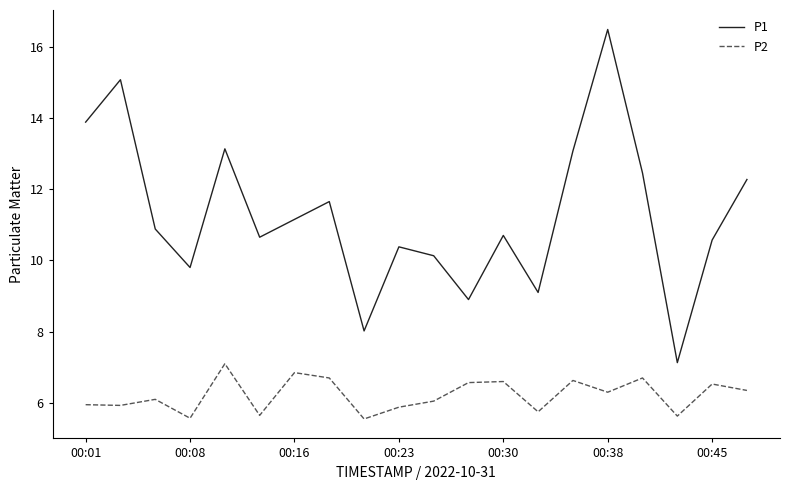

What is the lowest value of the P1 series?

7.1